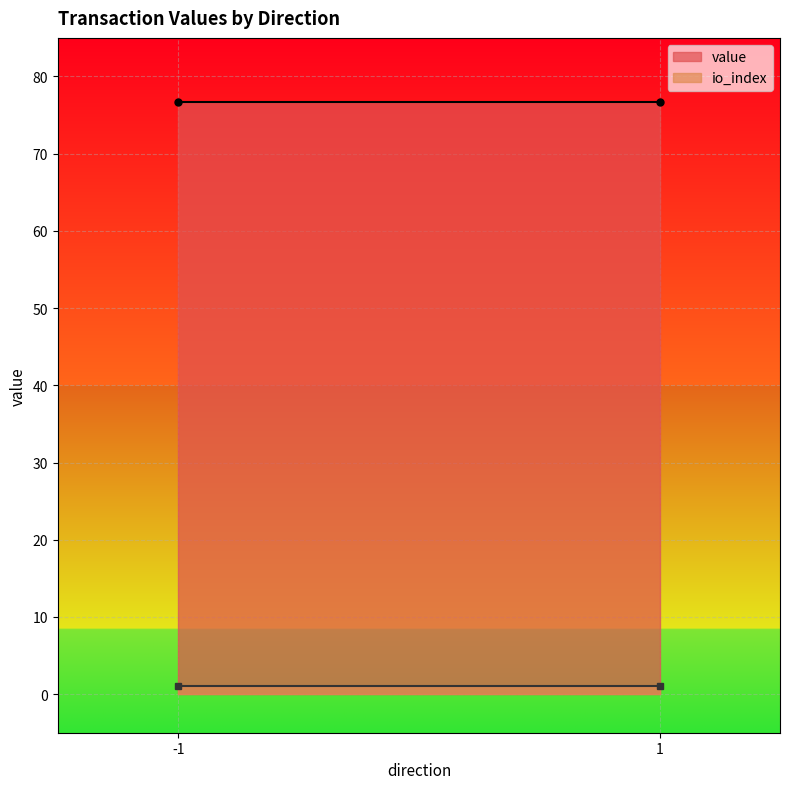

What is the difference between the maximum and minimum values in the value series?

0.0